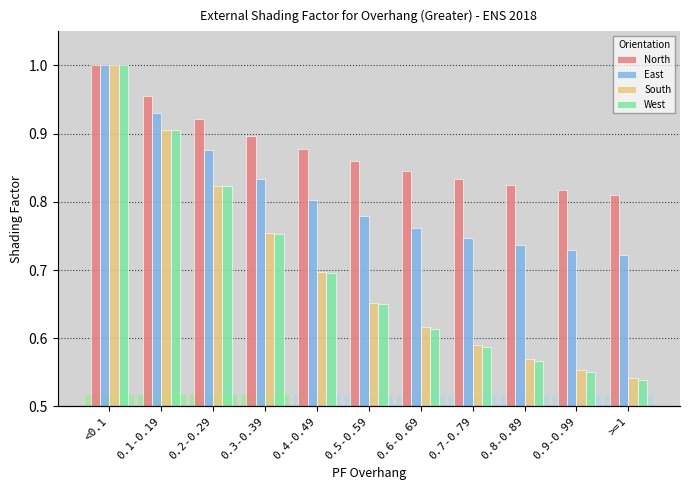

Which series has the largest total across all categories?

North